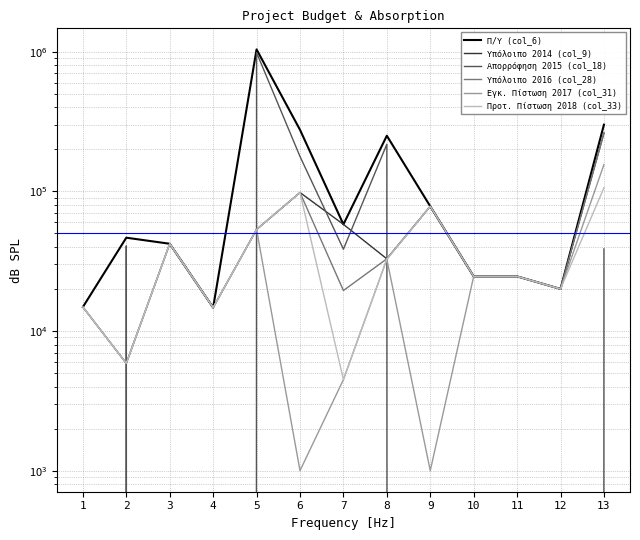

True or false: Προτ. Πίστωση 2018 (col_33) has more than 1 points higher than both neighbors.

True